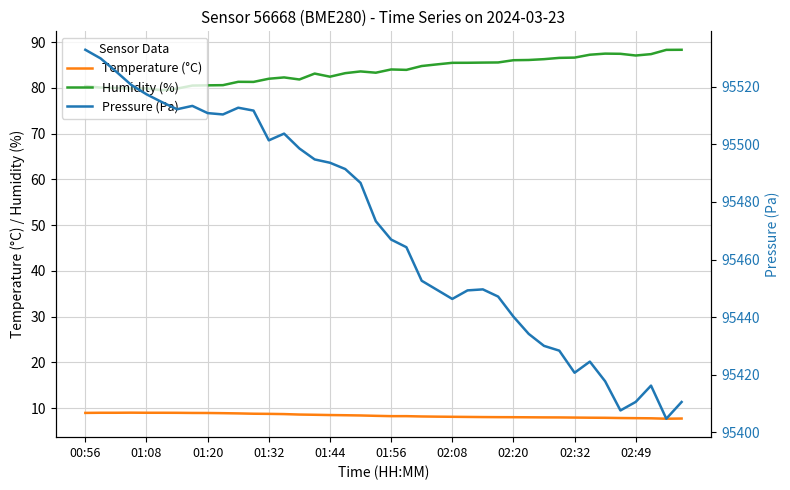

What is the difference between the maximum and second lowest values in the Pressure (Pa) series?

125.3